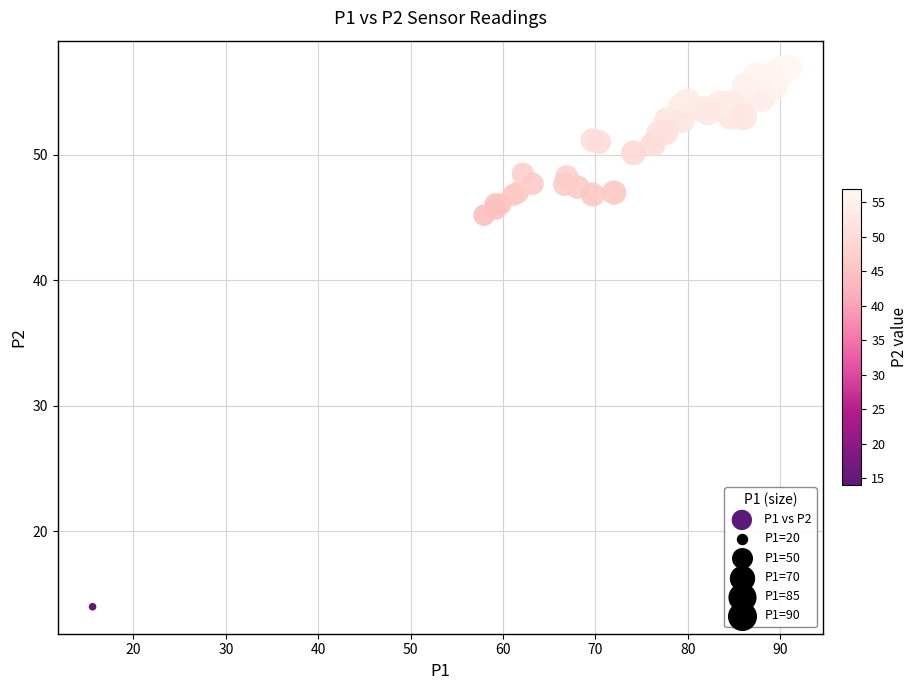

What Y value in the scatter plot is closest to 35?

45.2